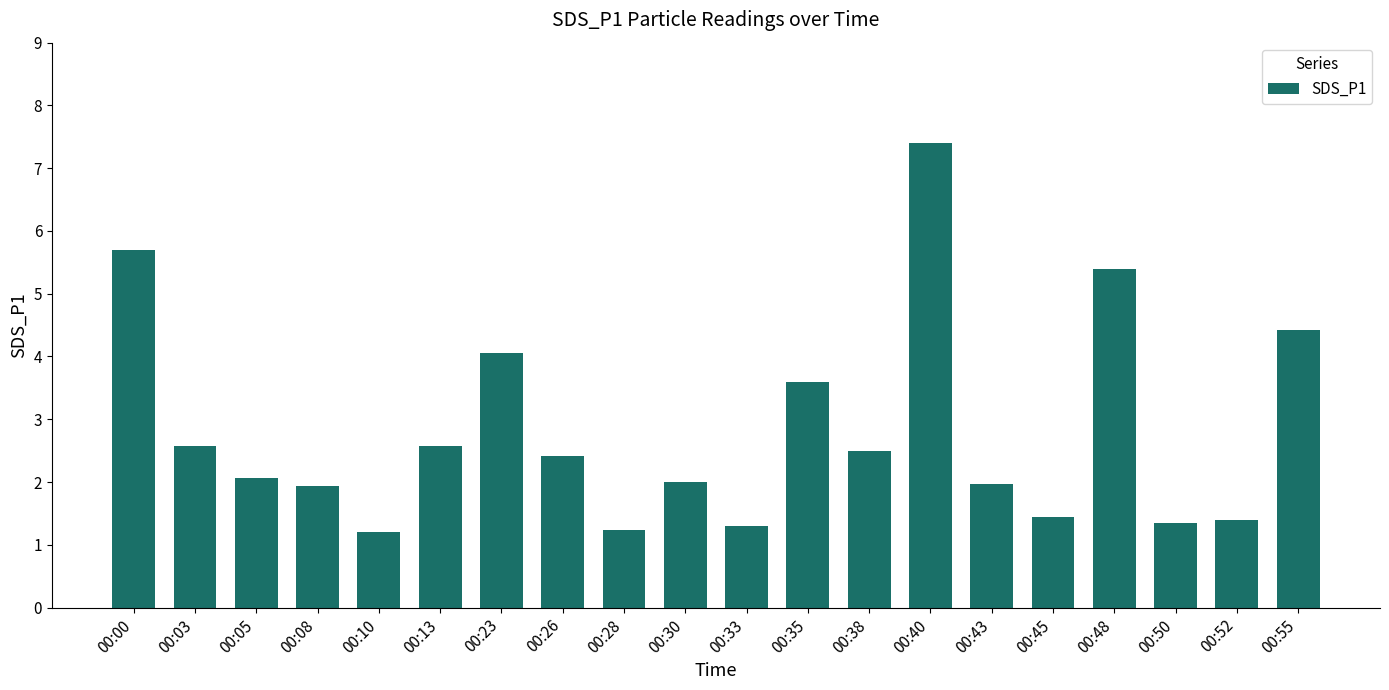

What is the change in value from 00:03 to 00:30?

-0.6